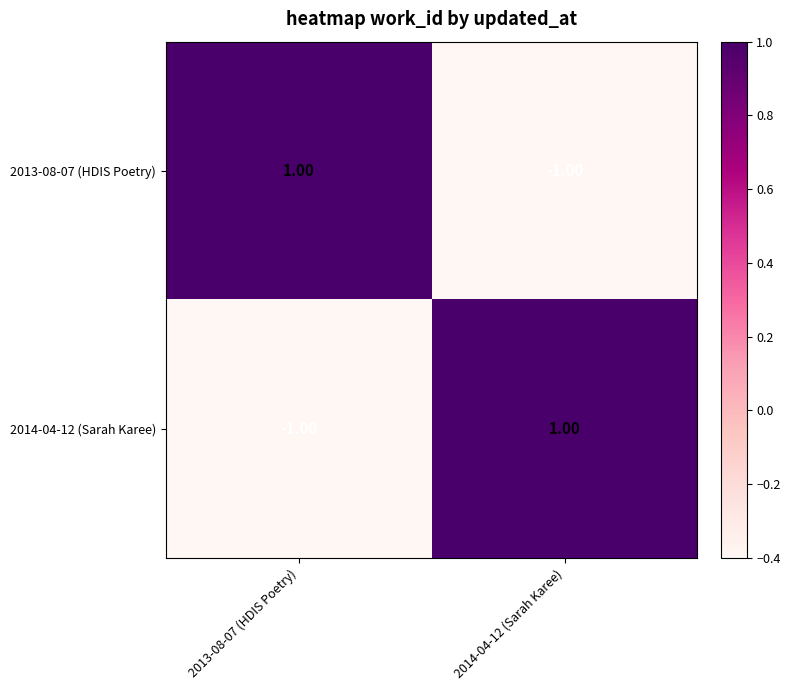

Rank the categories by 2014-04-12 (Sarah Karee) value from highest to lowest.

2014-04-12 (Sarah Karee), 2013-08-07 (HDIS Poetry)